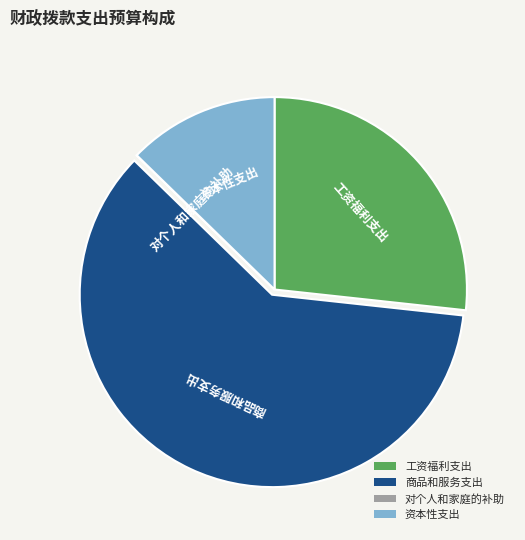

Do 工资福利支出 and 资本性支出 together represent more than half of the pie?

No